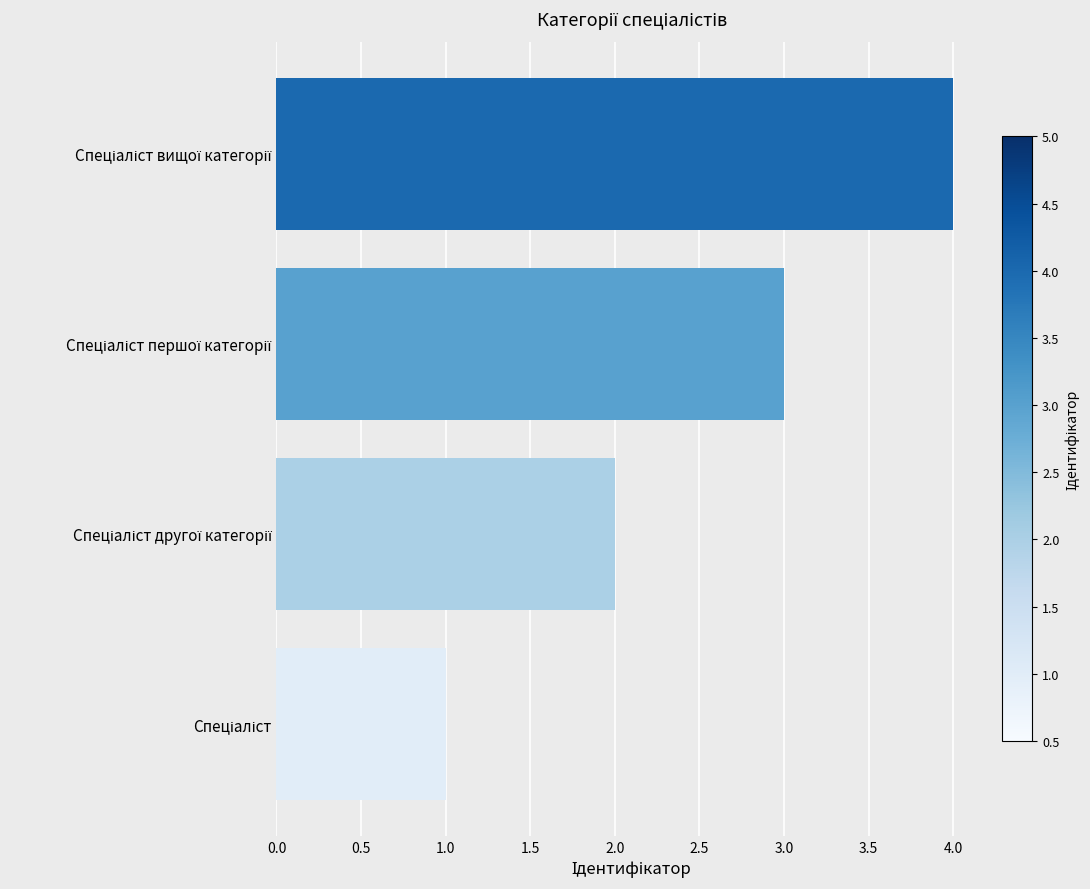

What is the difference between the maximum and minimum values?

3